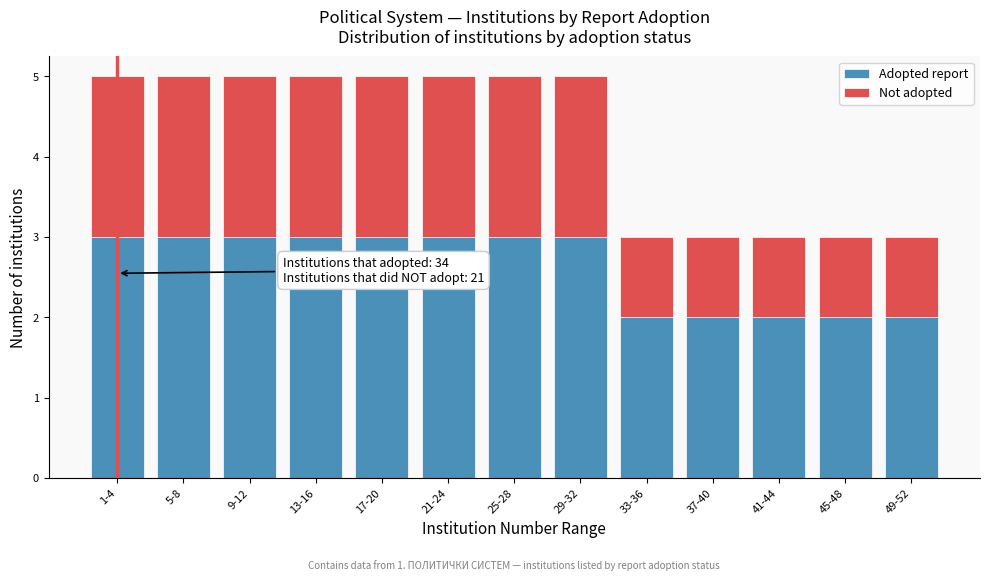

Reading left to right, what are the values for Adopted report?

3	3	3	3	3	3	3	3	2	2	2	2	2